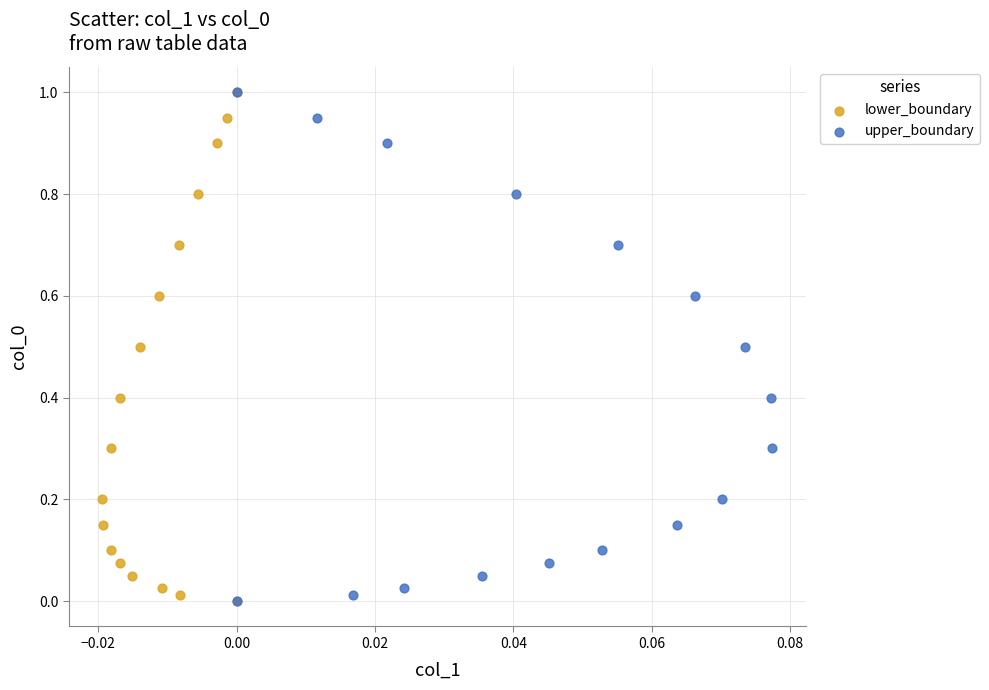

What are all the series names shown in the legend?

lower_boundary, upper_boundary